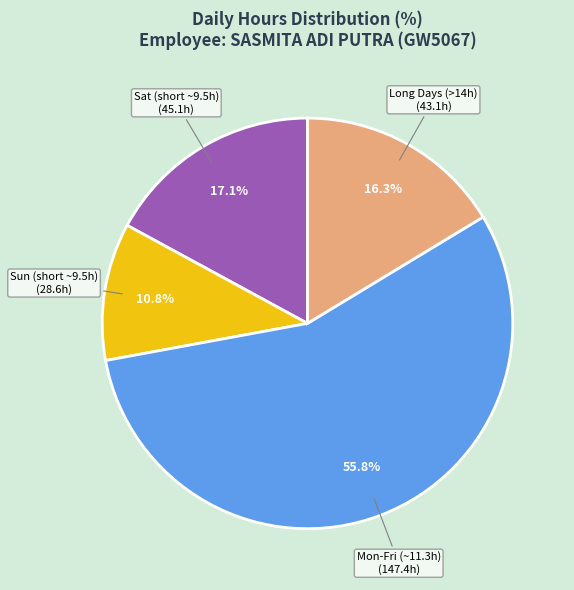

Is there any slice that represents more than half of the pie?

Yes